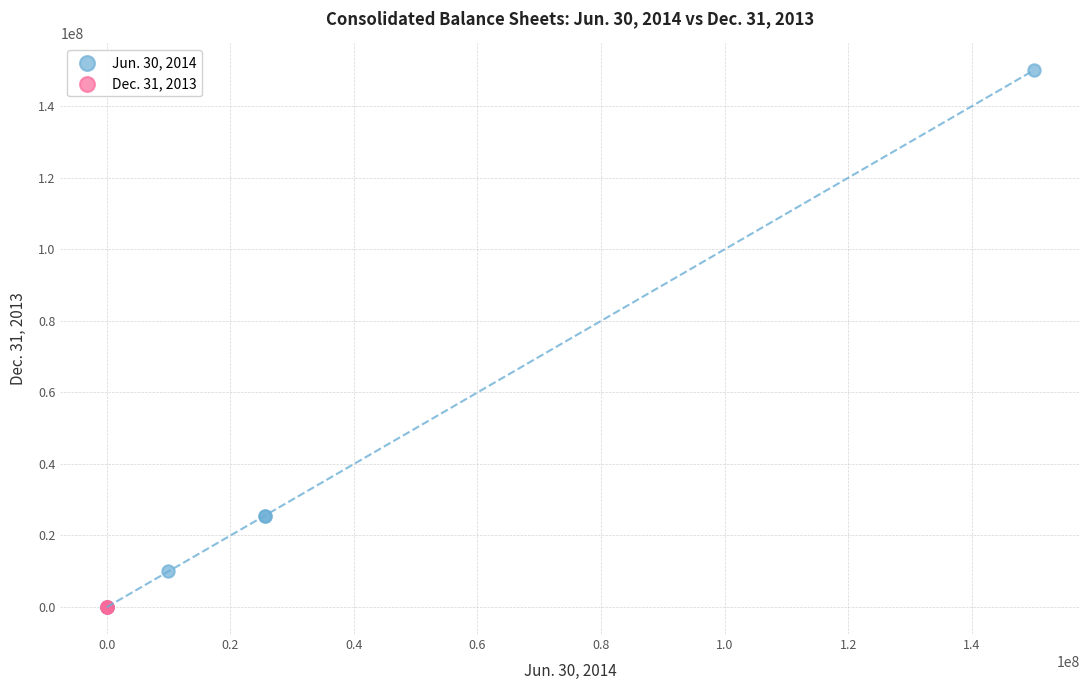

Which series has the largest Y range (max minus min)?

Jun. 30, 2014